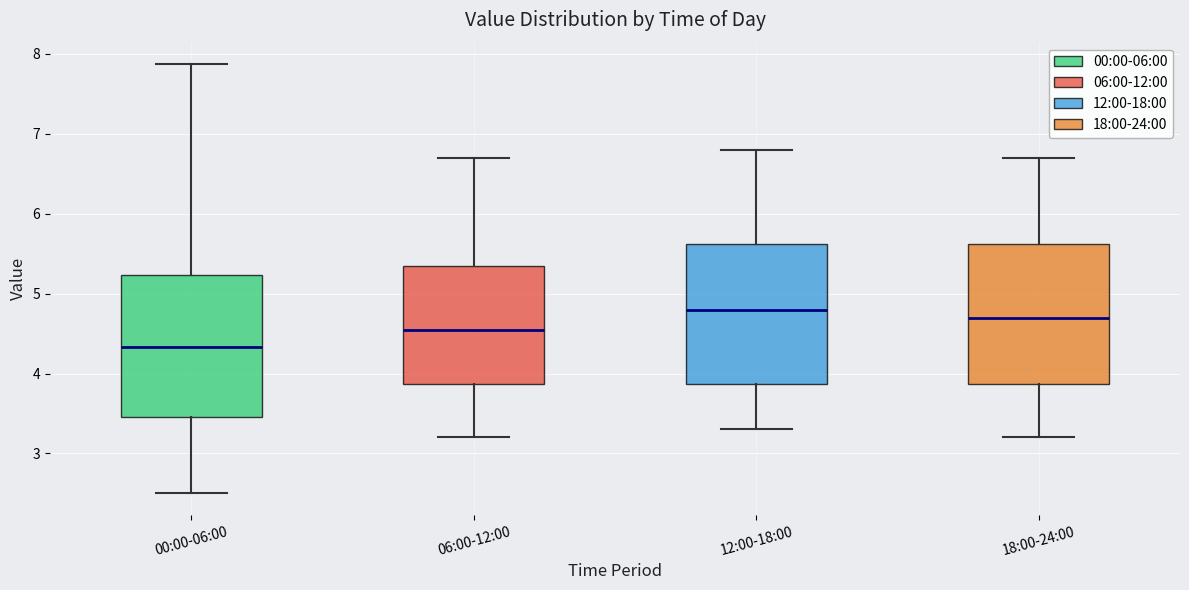

Reading left to right, read every box against the y-axis: the position of its median line, the range the box covers, and the ends of its whiskers. The values are not printed on the chart, so give them approximately, as read against the axis.

00:00-06:00: median 4.3, box 3.5 to 5.2, whiskers 2.5 to 7.9
06:00-12:00: median 4.6, box 3.9 to 5.4, whiskers 3.2 to 6.7
12:00-18:00: median 4.8, box 3.9 to 5.6, whiskers 3.3 to 6.8
18:00-24:00: median 4.7, box 3.9 to 5.6, whiskers 3.2 to 6.7